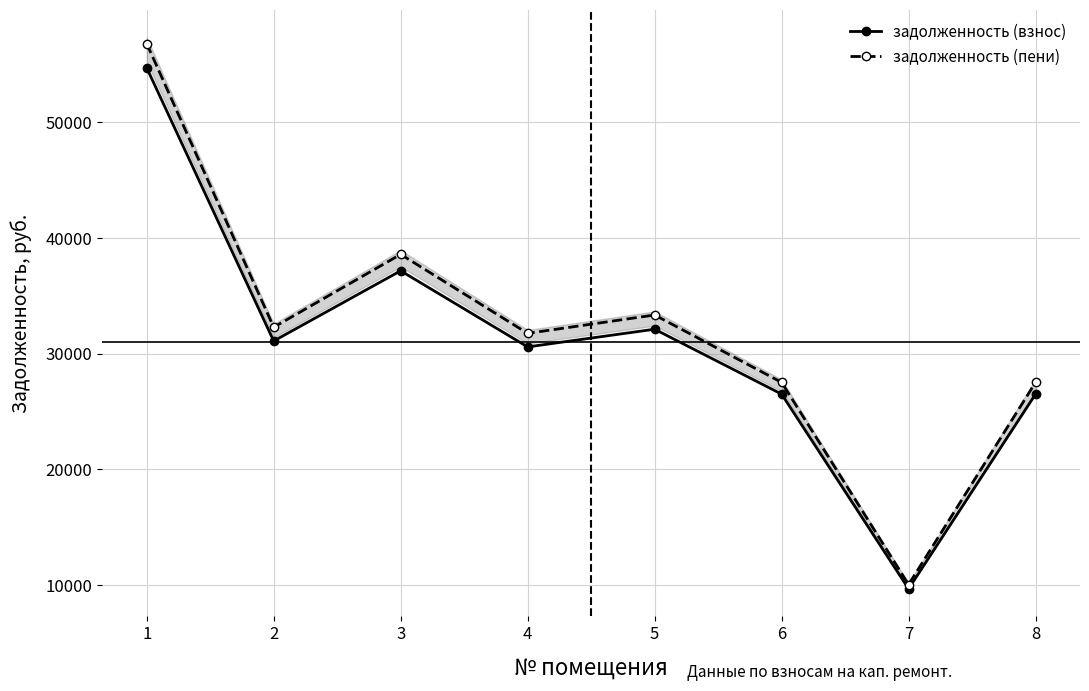

True or false: задолженность (пени) and задолженность (взнос) intersect in this chart.

False